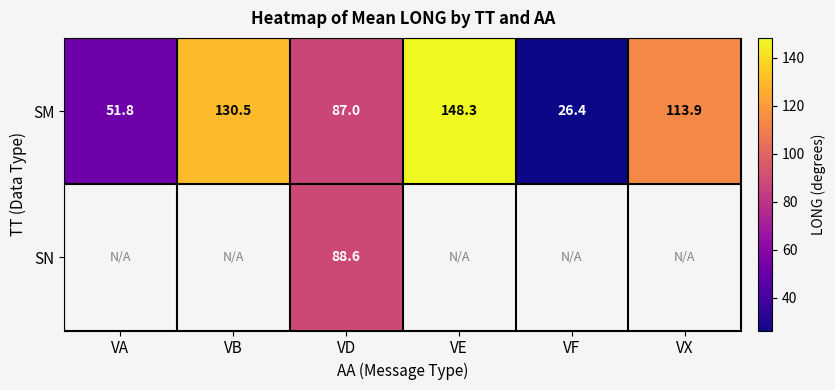

How many values in the SM series exceed 113?

3